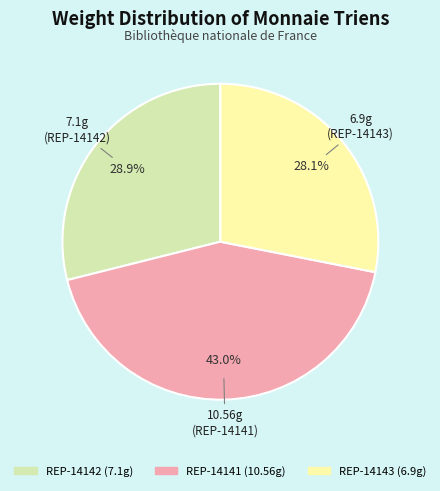

Is REP-14142 the majority of the pie?

No